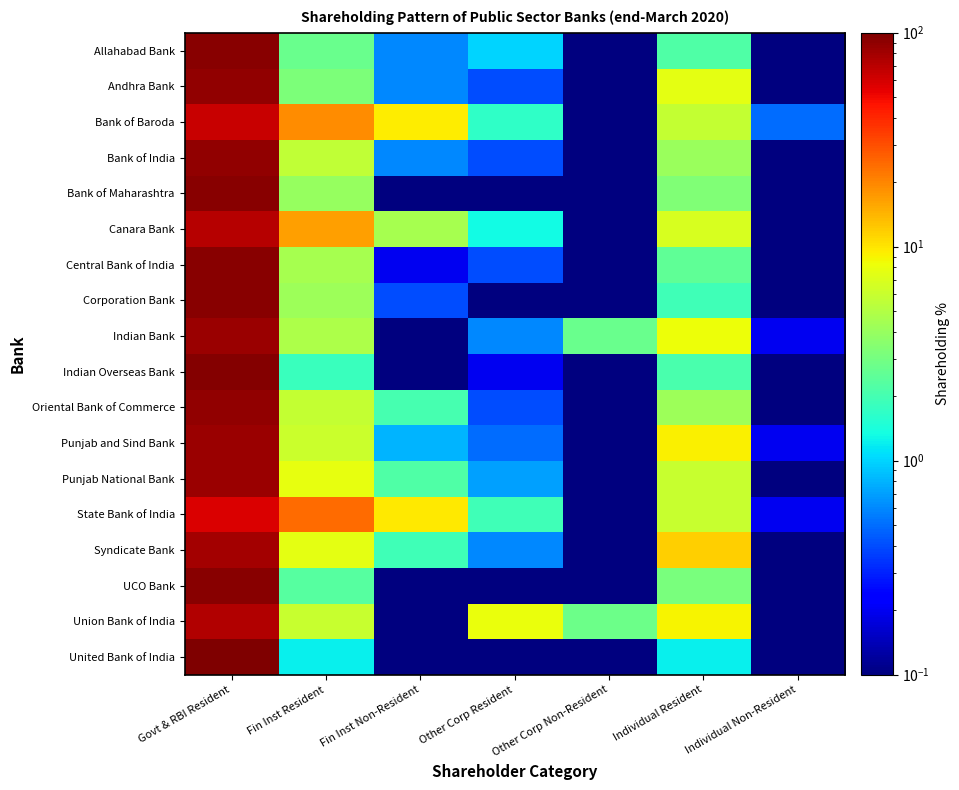

Rank the series at Fin Inst Non-Resident from lowest to highest value.

Indian Bank, Indian Overseas Bank, UCO Bank, Union Bank of India, United Bank of India, Bank of Maharashtra, Central Bank of India, Corporation Bank, Allahabad Bank, Andhra Bank, Bank of India, Punjab and Sind Bank, Syndicate Bank, Oriental Bank of Commerce, Punjab National Bank, Canara Bank, Bank of Baroda, State Bank of India